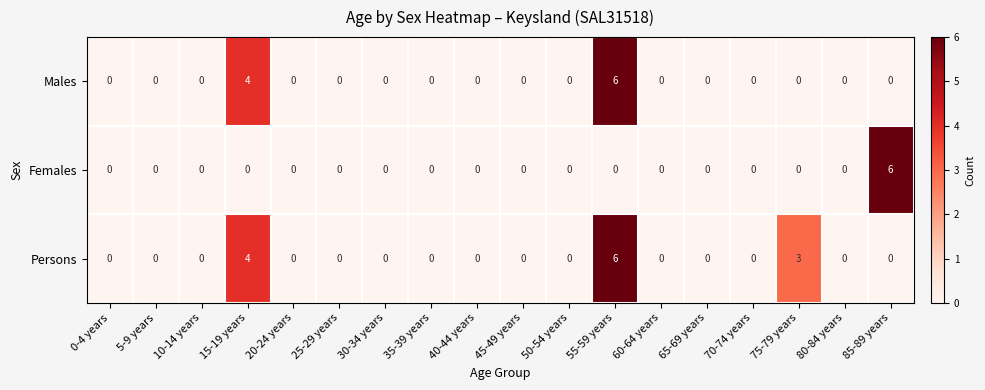

The Males series shows 0 at 45-49 years. True or false?

True